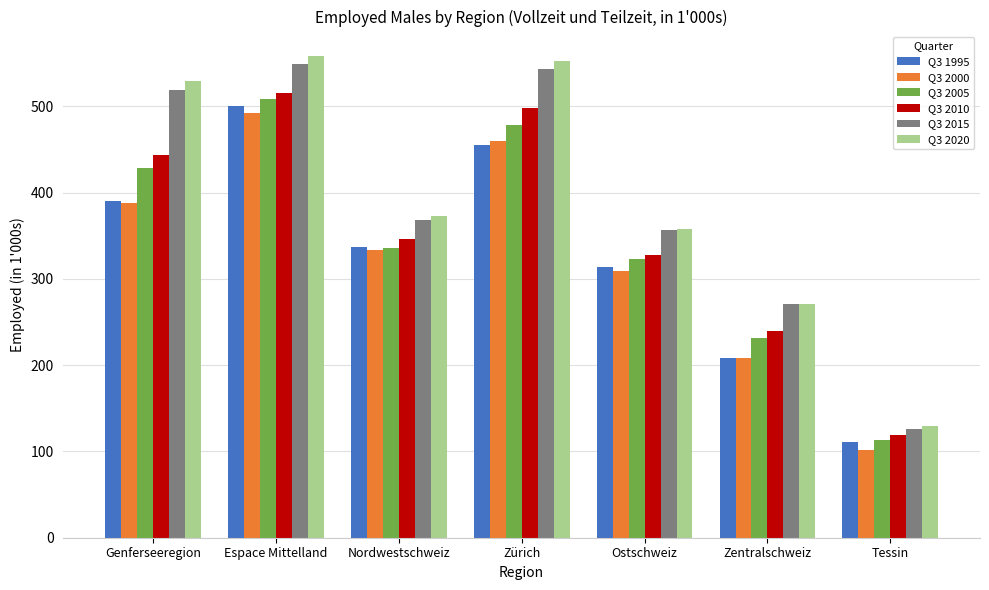

Reading left to right, what are all the values shown in this chart?

Q3 1995: Genferseeregion=390.3	Espace Mittelland=500.2	Nordwestschweiz=337.4	Zürich=455.2	Ostschweiz=314.3	Zentralschweiz=208.7	Tessin=110.4
Q3 2000: Genferseeregion=387.9	Espace Mittelland=492.7	Nordwestschweiz=333.0	Zürich=460.5	Ostschweiz=309.2	Zentralschweiz=208.1	Tessin=101.3
Q3 2005: Genferseeregion=428.6	Espace Mittelland=509.2	Nordwestschweiz=335.8	Zürich=478.5	Ostschweiz=323.0	Zentralschweiz=231.5	Tessin=113.5
Q3 2010: Genferseeregion=444.0	Espace Mittelland=515.9	Nordwestschweiz=346.1	Zürich=497.9	Ostschweiz=328.2	Zentralschweiz=239.7	Tessin=118.7
Q3 2015: Genferseeregion=519.5	Espace Mittelland=548.9	Nordwestschweiz=368.7	Zürich=543.6	Ostschweiz=357.2	Zentralschweiz=271.0	Tessin=126.0
Q3 2020: Genferseeregion=530.1	Espace Mittelland=558.9	Nordwestschweiz=373.1	Zürich=553.1	Ostschweiz=358.0	Zentralschweiz=271.5	Tessin=129.9